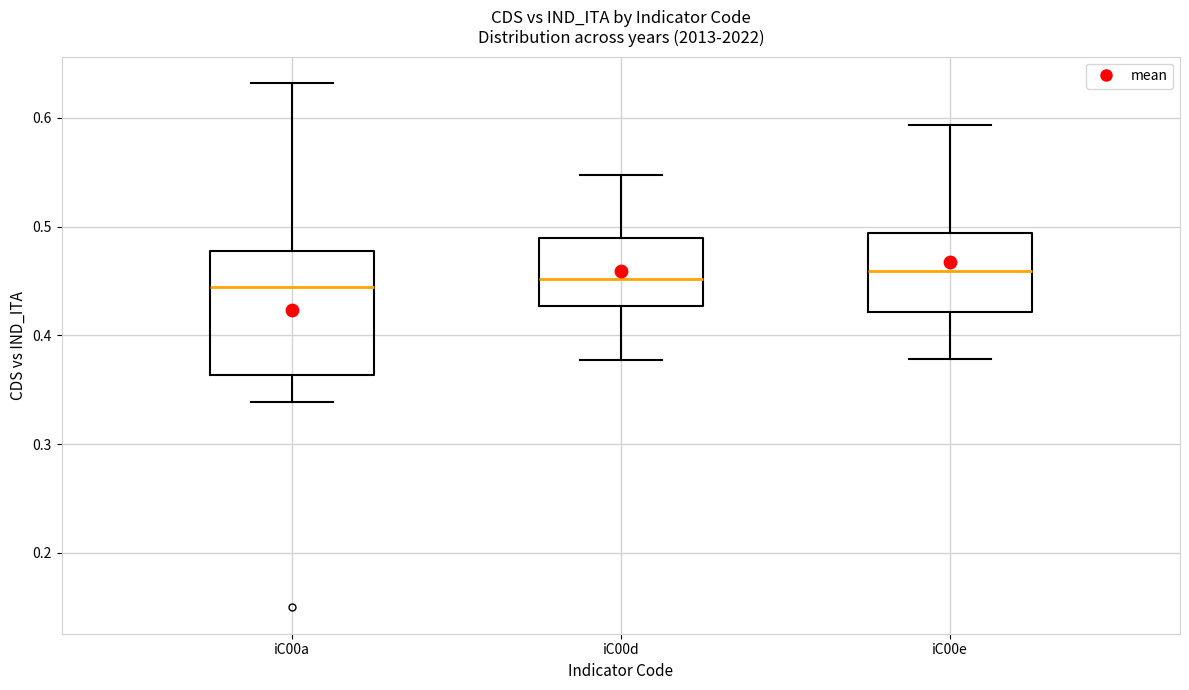

Reading left to right, transcribe this box plot: for each box, give where its median line is, the range the box spans, and where its two whiskers end, as read against the y-axis. The values are not printed on the chart, so give them approximately, as read against the axis.

iC00a: median 0.44, box 0.36 to 0.48, whiskers 0.34 to 0.63
iC00d: median 0.45, box 0.43 to 0.49, whiskers 0.38 to 0.55
iC00e: median 0.46, box 0.42 to 0.49, whiskers 0.38 to 0.59